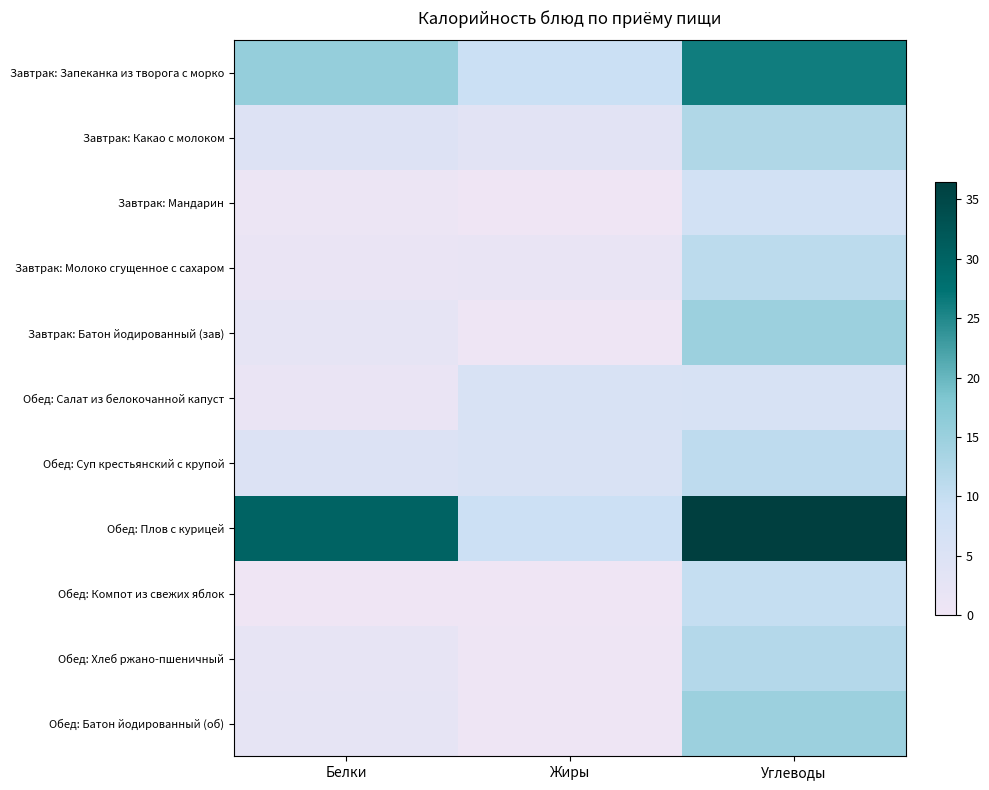

Which has a higher value, Жиры or Белки?

Белки